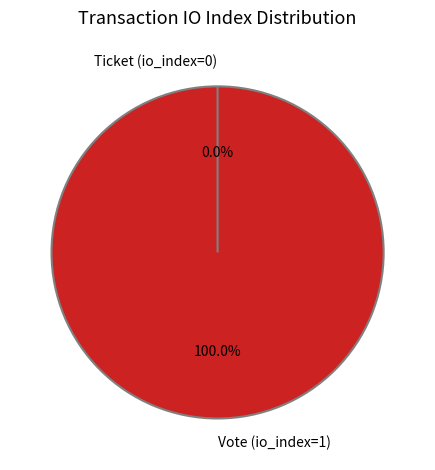

To the nearest percent, what is the average slice percentage?

50%